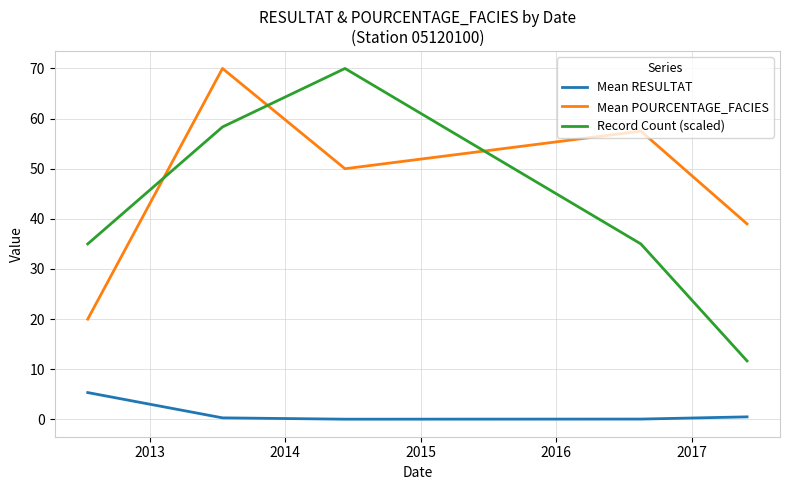

True or false: Mean RESULTAT and Mean POURCENTAGE_FACIES intersect in this chart.

False